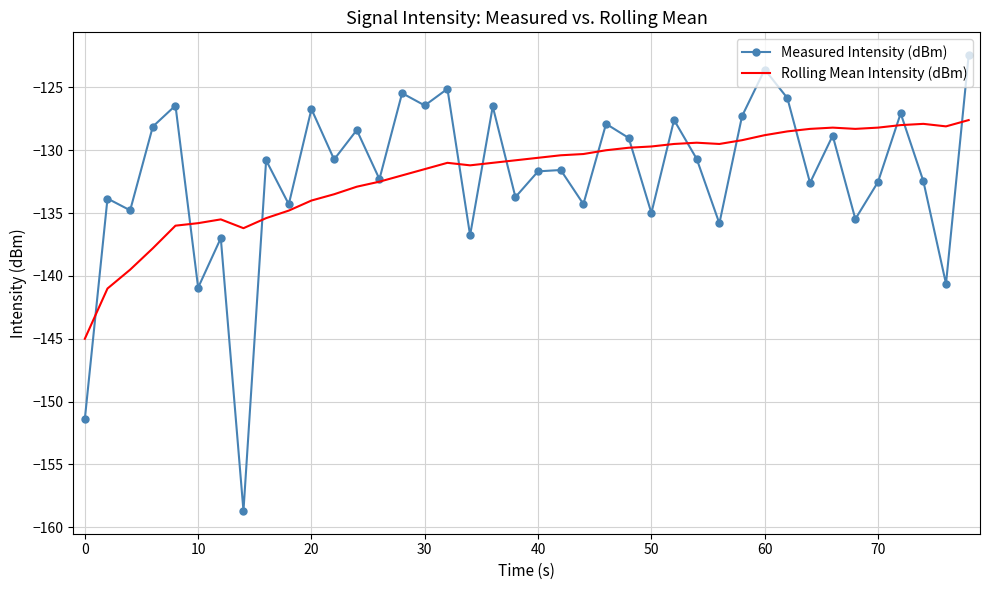

True or false: Measured Intensity (dBm) and Rolling Mean Intensity (dBm) intersect in this chart.

True